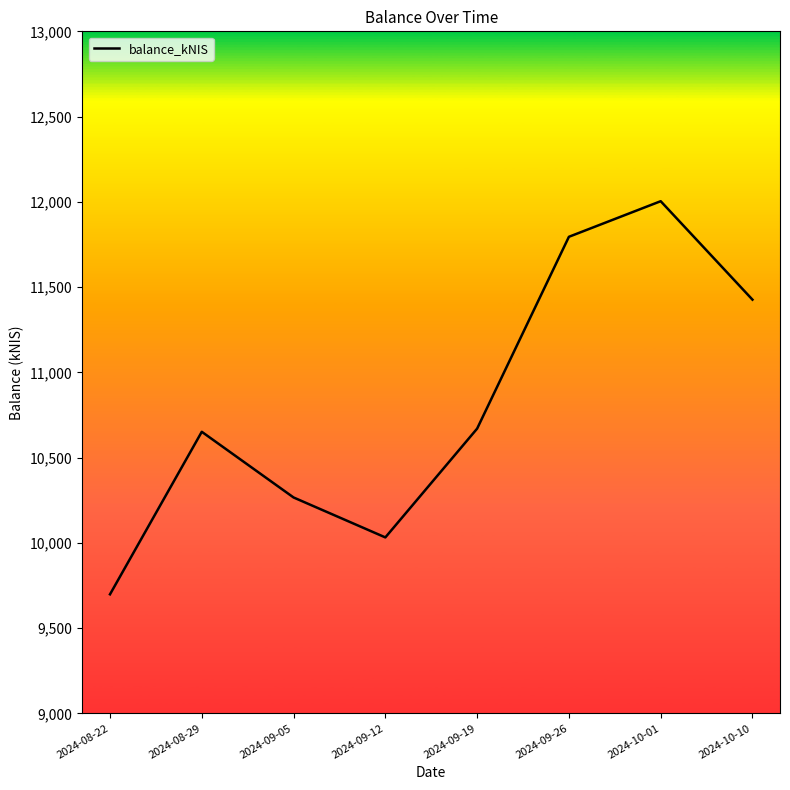

Does the chart display data point markers on the line(s)?

No